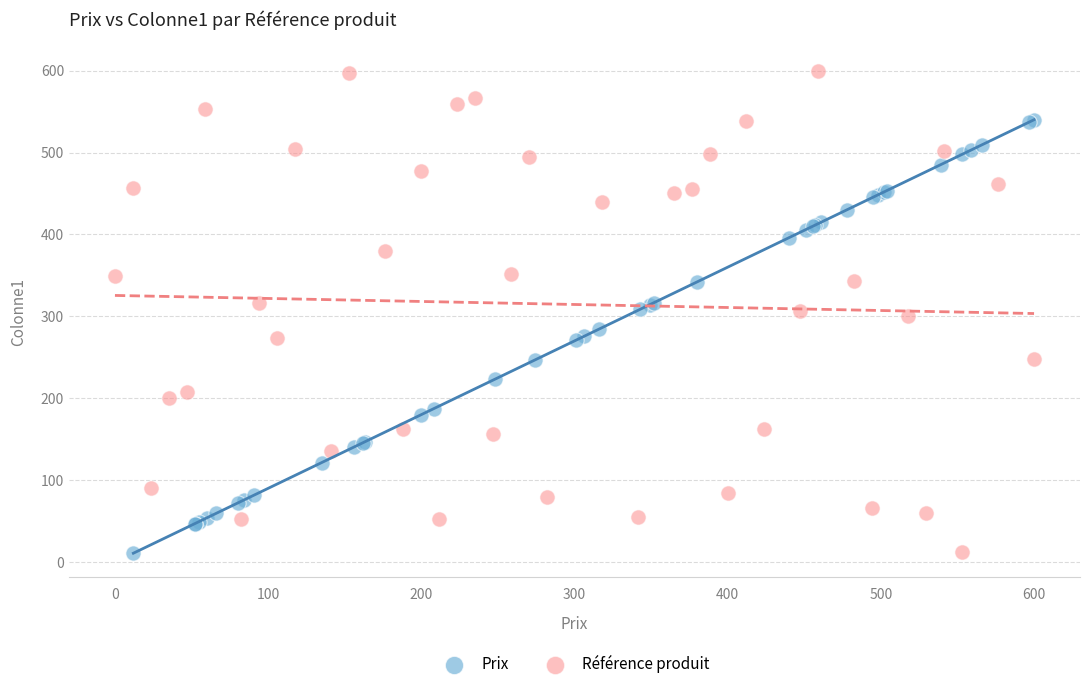

Which series has the largest Y range (max minus min)?

Référence produit